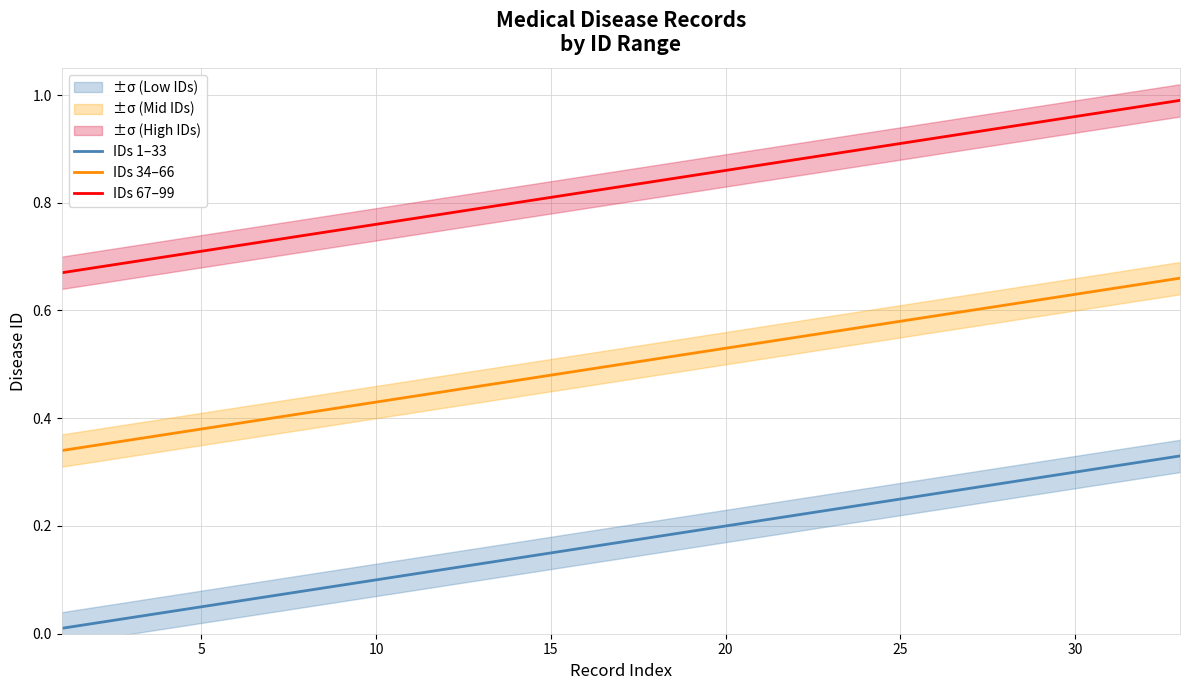

What is the sum of all IDs 34–66 values?

16.5